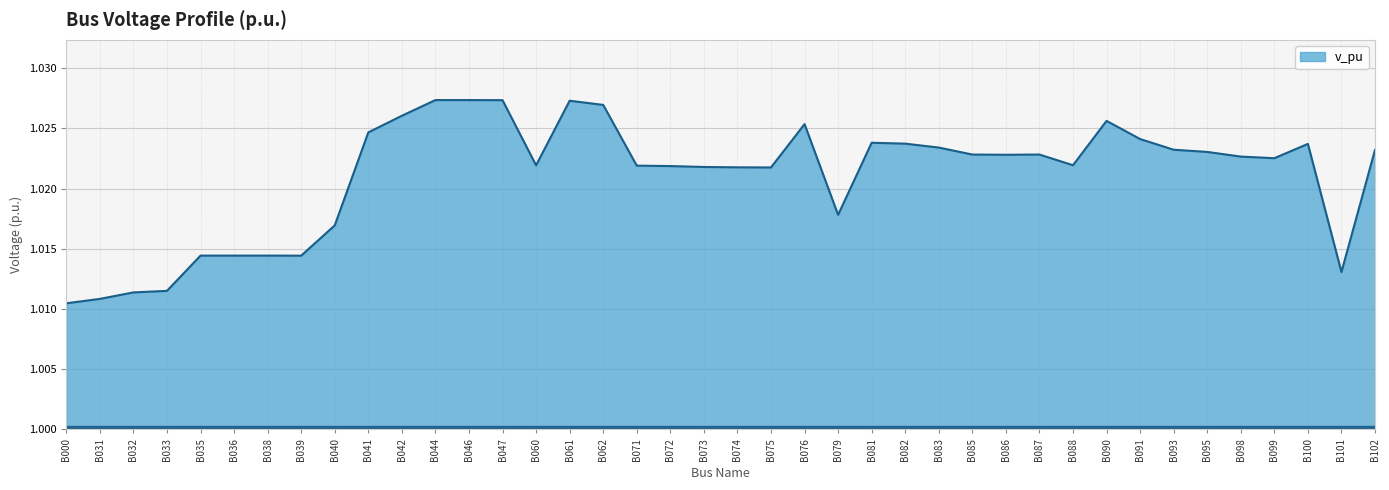

Between B093 and B060, which is larger?

B093